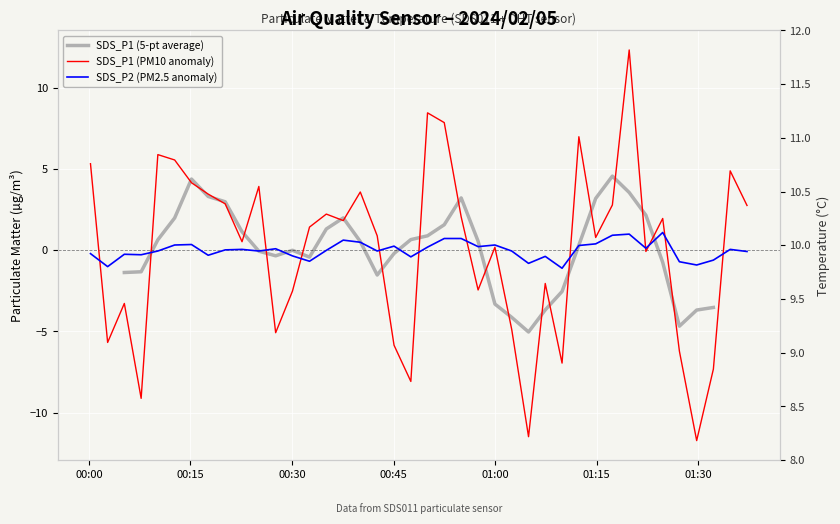

True or false: SDS_P2 (PM2.5 anomaly) has a value of 0.6 at 01:30.

False